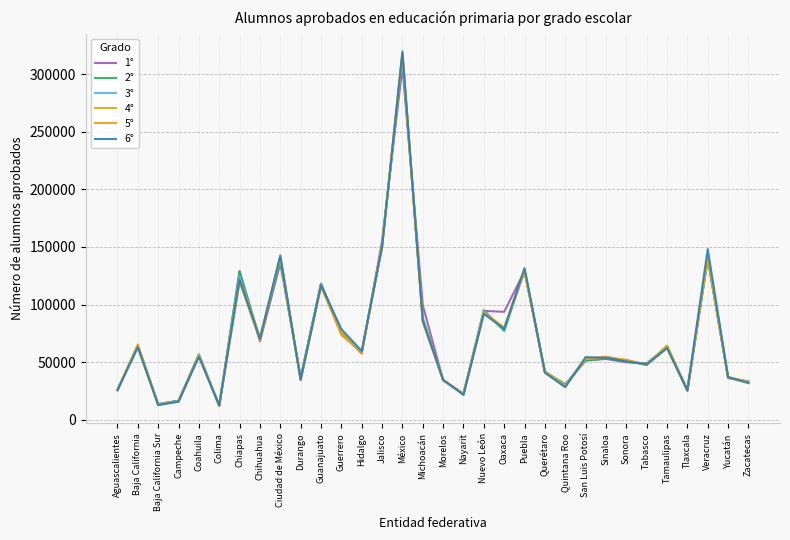

At Tabasco, list the series in order from smallest to largest.

4°, 5°, 3°, 6°, 2°, 1°